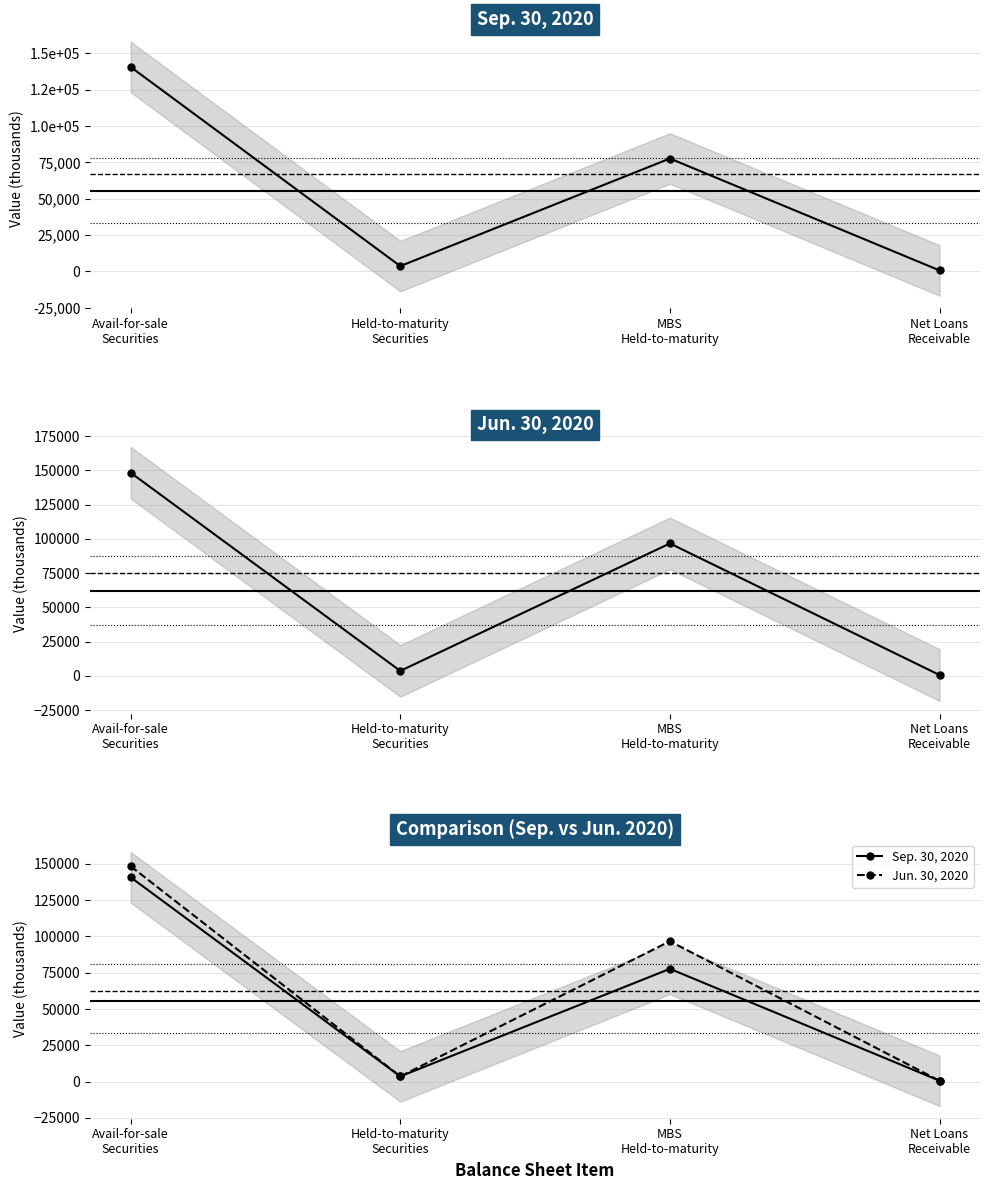

Reading left to right, extract all data points from this chart.

Sep. 30, 2020: 140672	3613	77661	620
Jun. 30, 2020: 148271	3622	96649	618